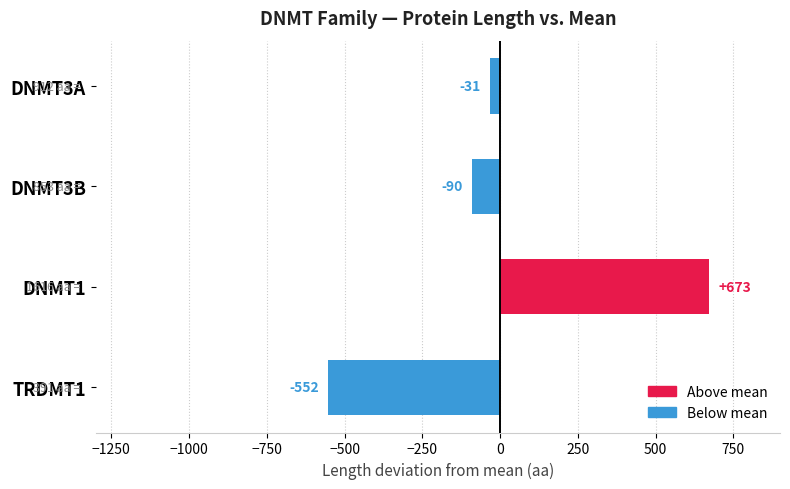

What is the change in value from DNMT3A to TRDMT1?

-521